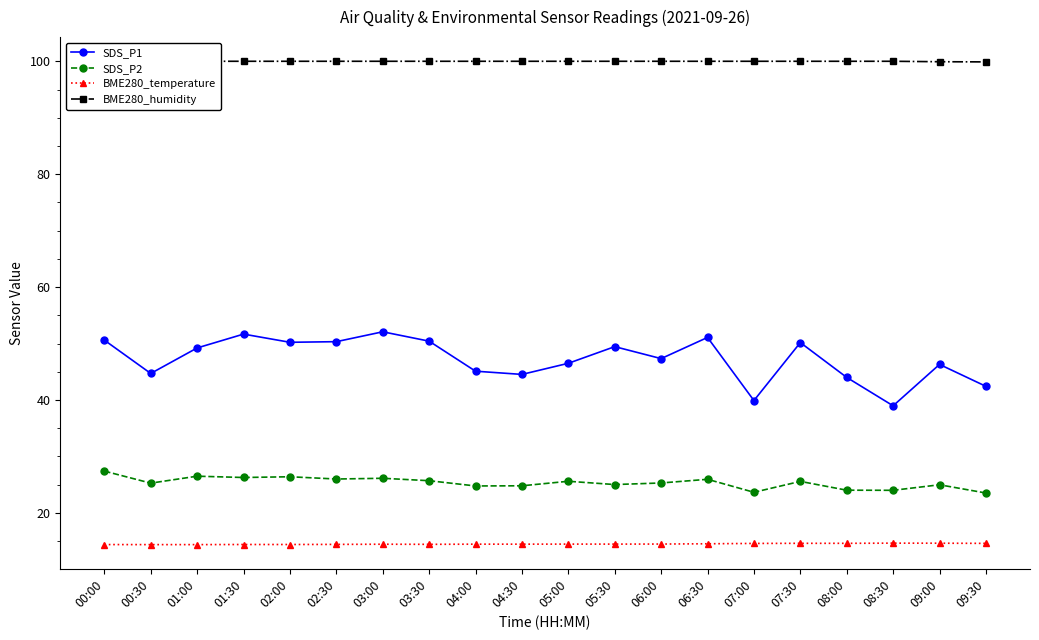

How many lines are shown in the chart?

4